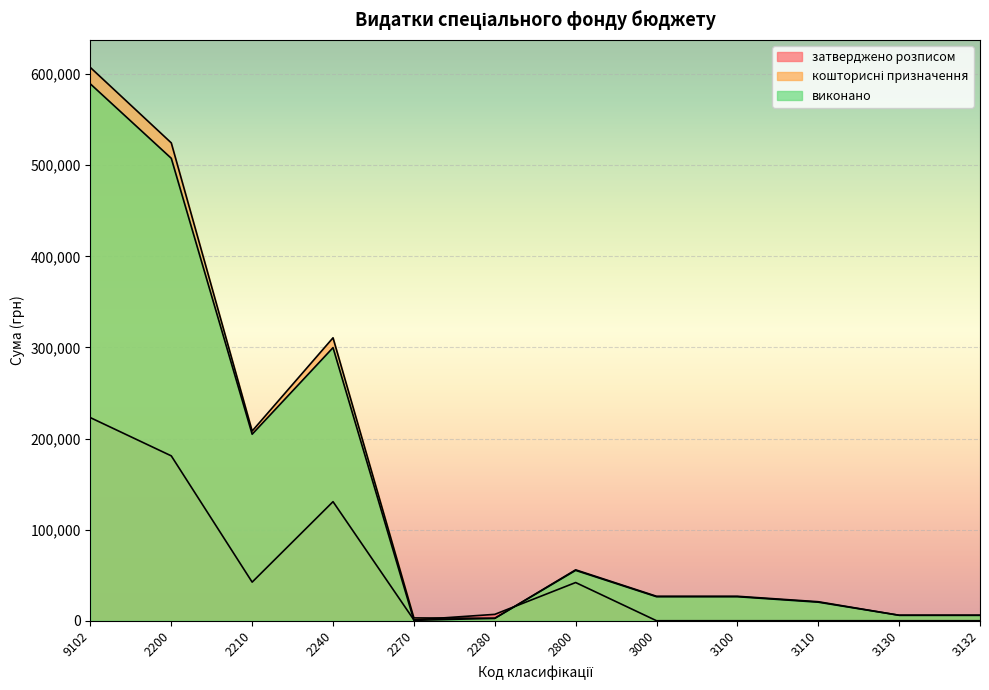

The виконано series shows 299810.2 at 2240. True or false?

True